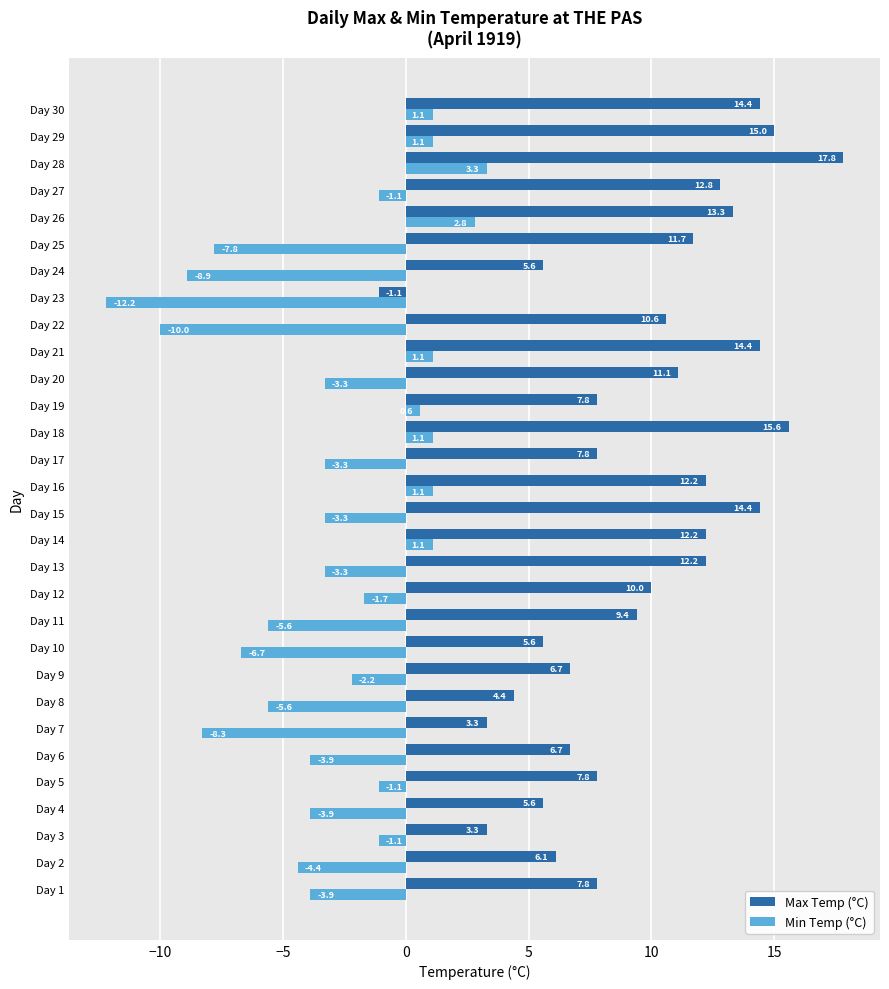

What is the maximum value shown in the chart?

17.8